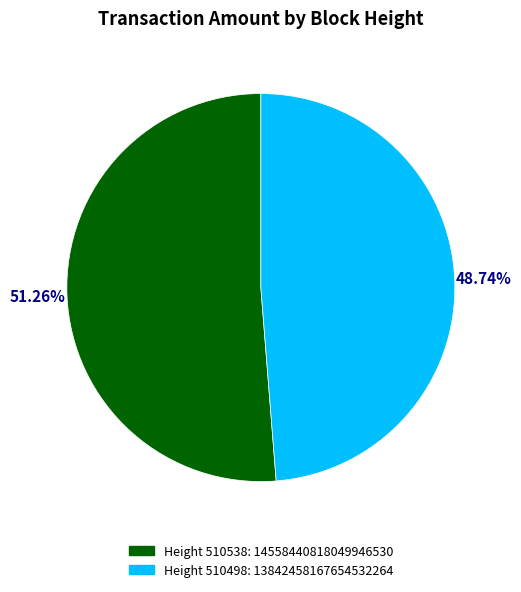

How many segments does this pie chart have?

2